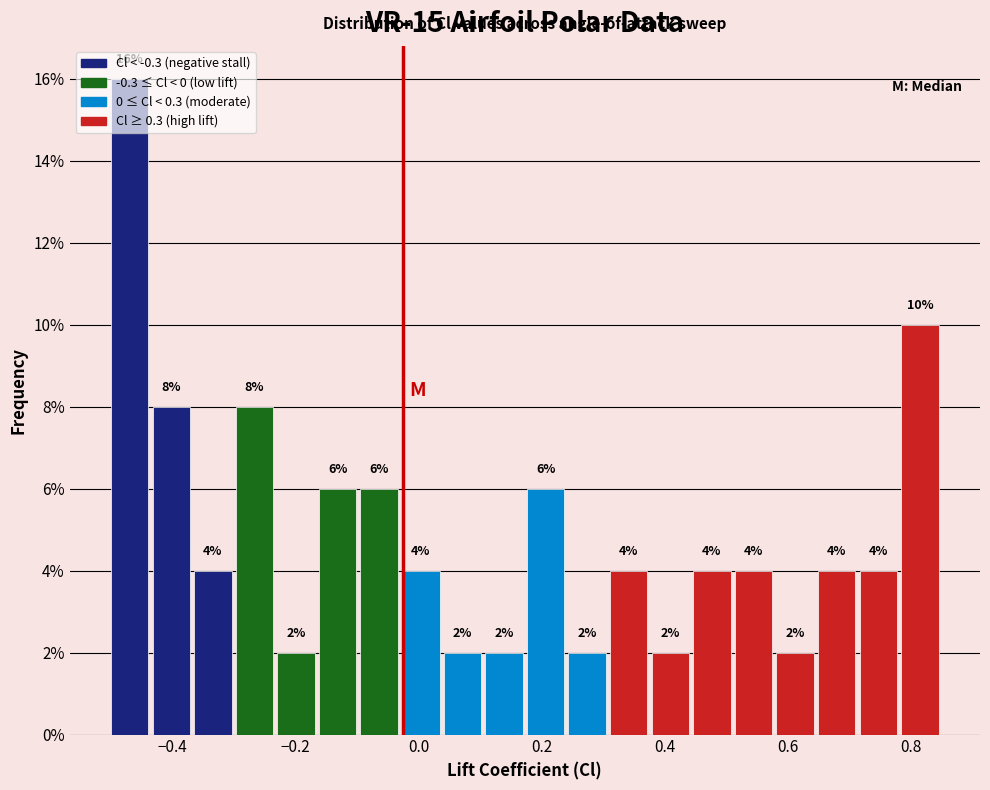

Read against the x-axis, roughly where is the centre of the tallest bar?

-0.46